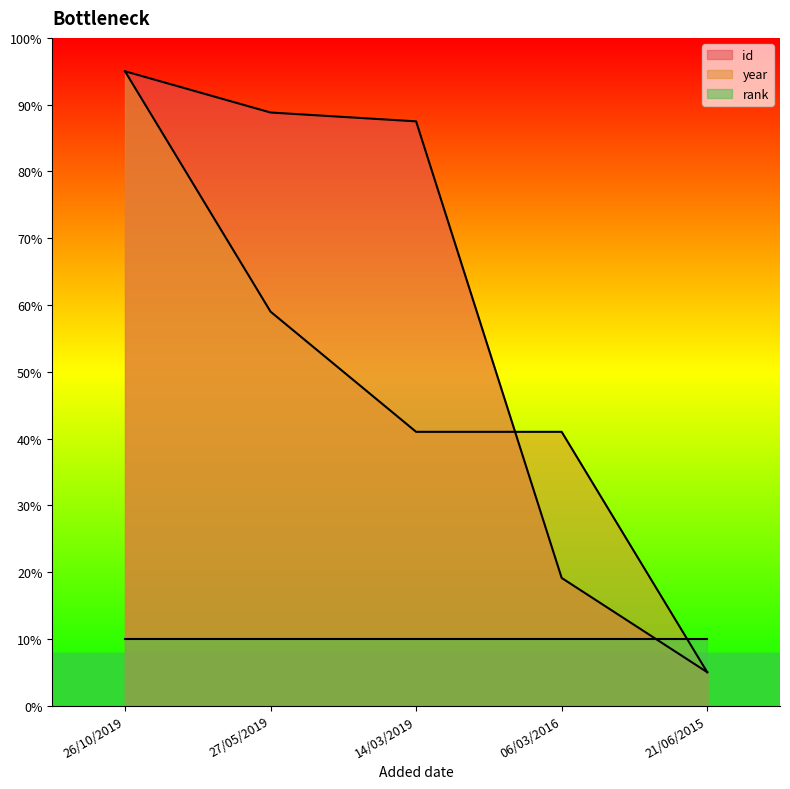

How many intersections are there between id and year?

1